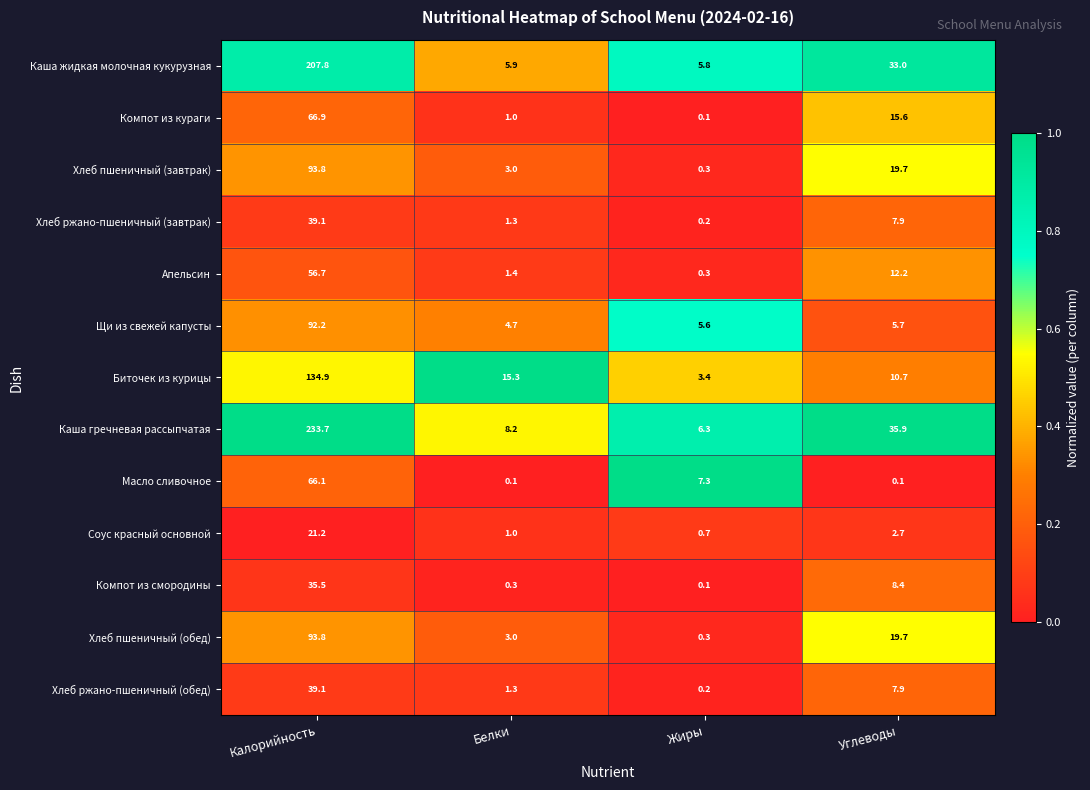

Which series changed the most between Калорийность and Углеводы?

Каша гречневая рассыпчатая